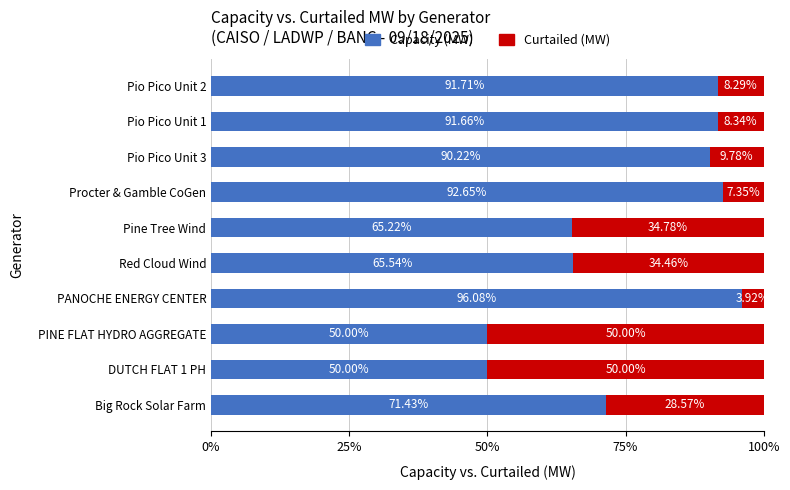

What is the total value across all series at Pio Pico Unit 3?

100.0